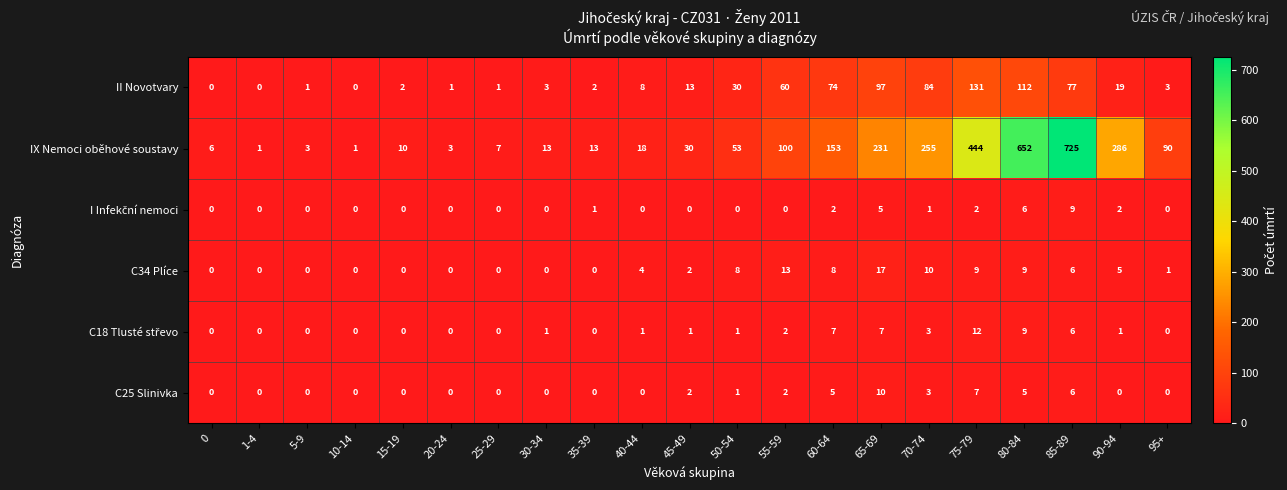

How many distinct data groups are displayed?

6